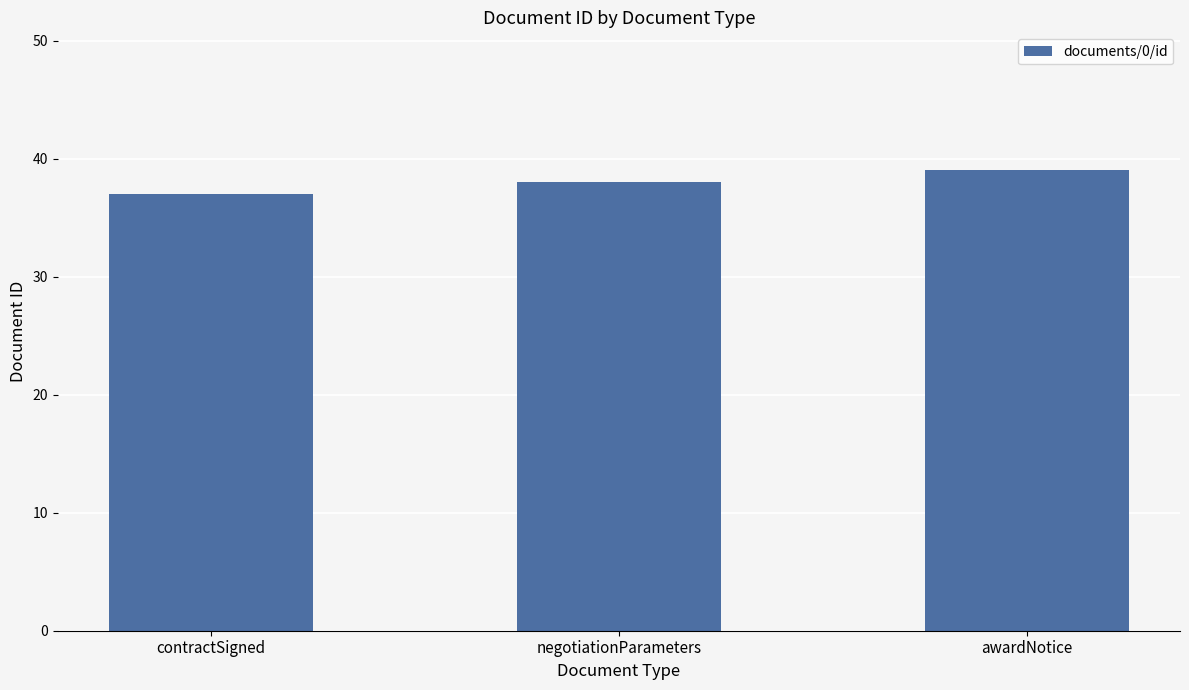

The value at contractSigned is 12. True or false?

False